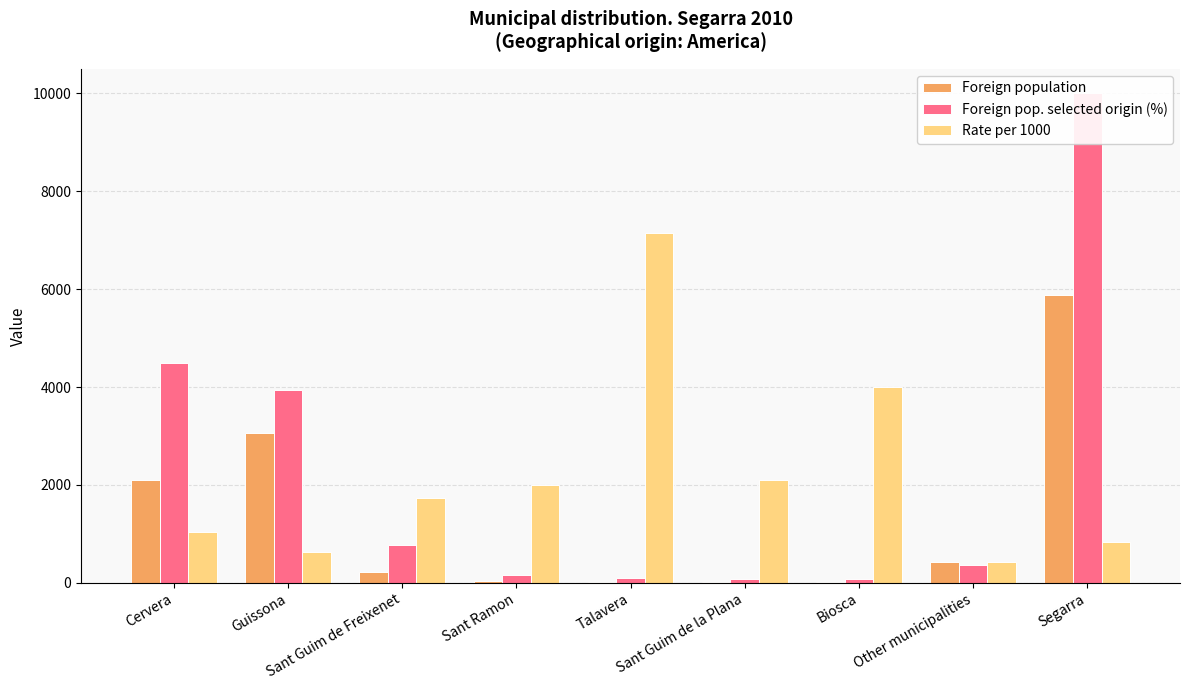

Reading left to right, extract all data points from this chart.

Foreign population: 2108	3054	219	40	7	19	10	431	5888
Foreign pop. selected origin (%): 4490	3939	776	163	102	82	82	367	10000
Rate per 1000: 1044	632	1735	2000	7143	2105	4000	418	832